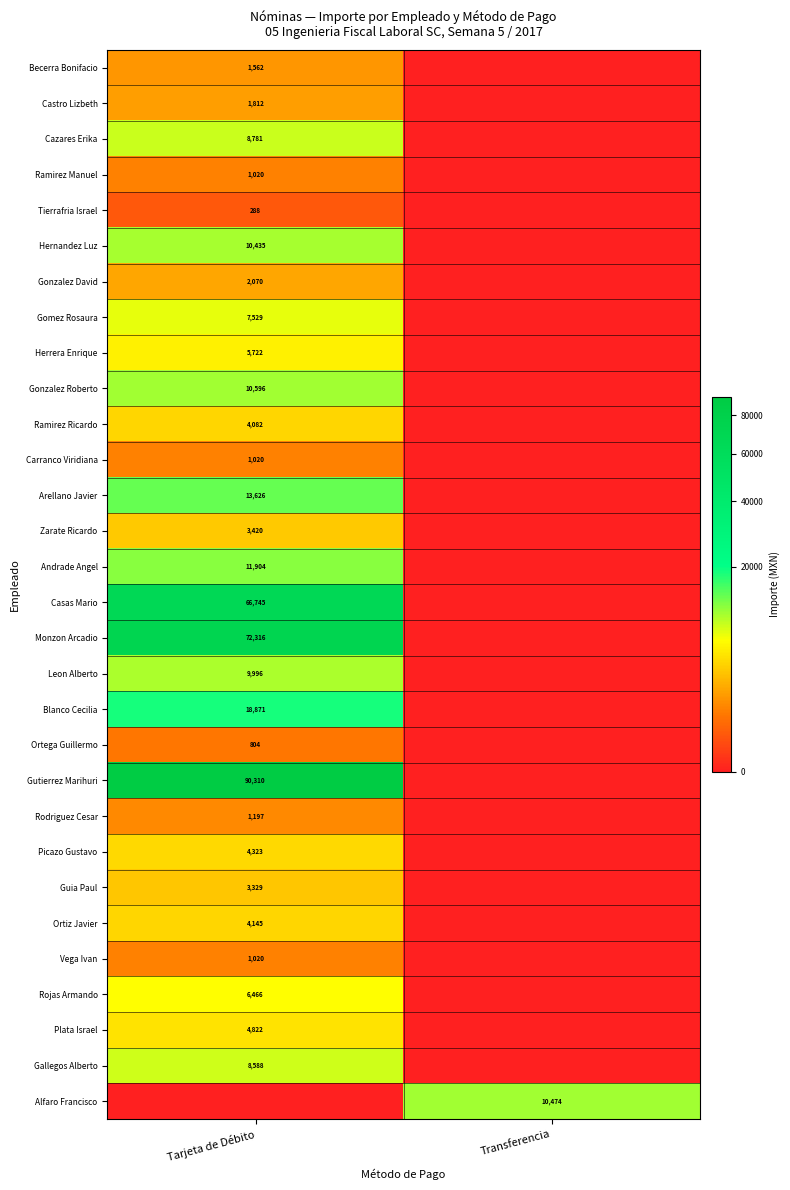

The value of Gomez Rosaura at Tarjeta de Débito is 12503. True or false?

False